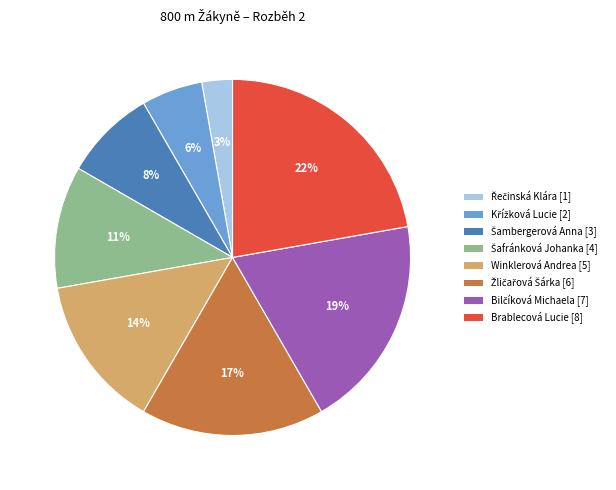

Which category has the biggest portion of the pie?

Brablecová Lucie